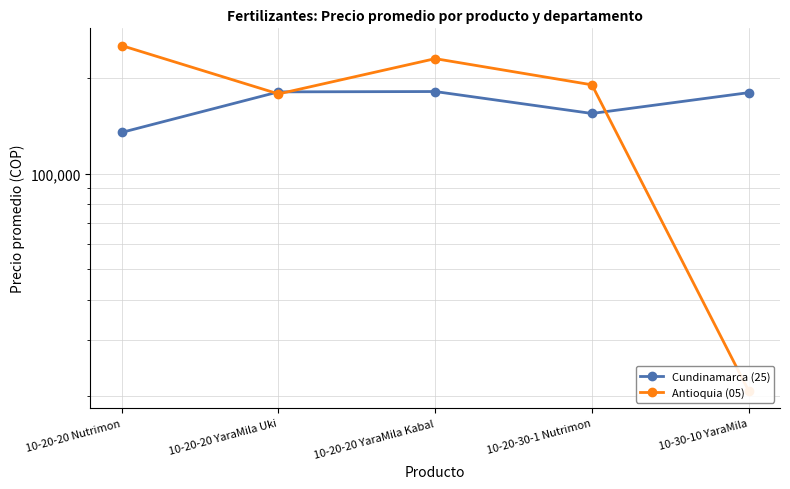

True or false: Cundinamarca (25) has more than 0 interior local peaks.

True